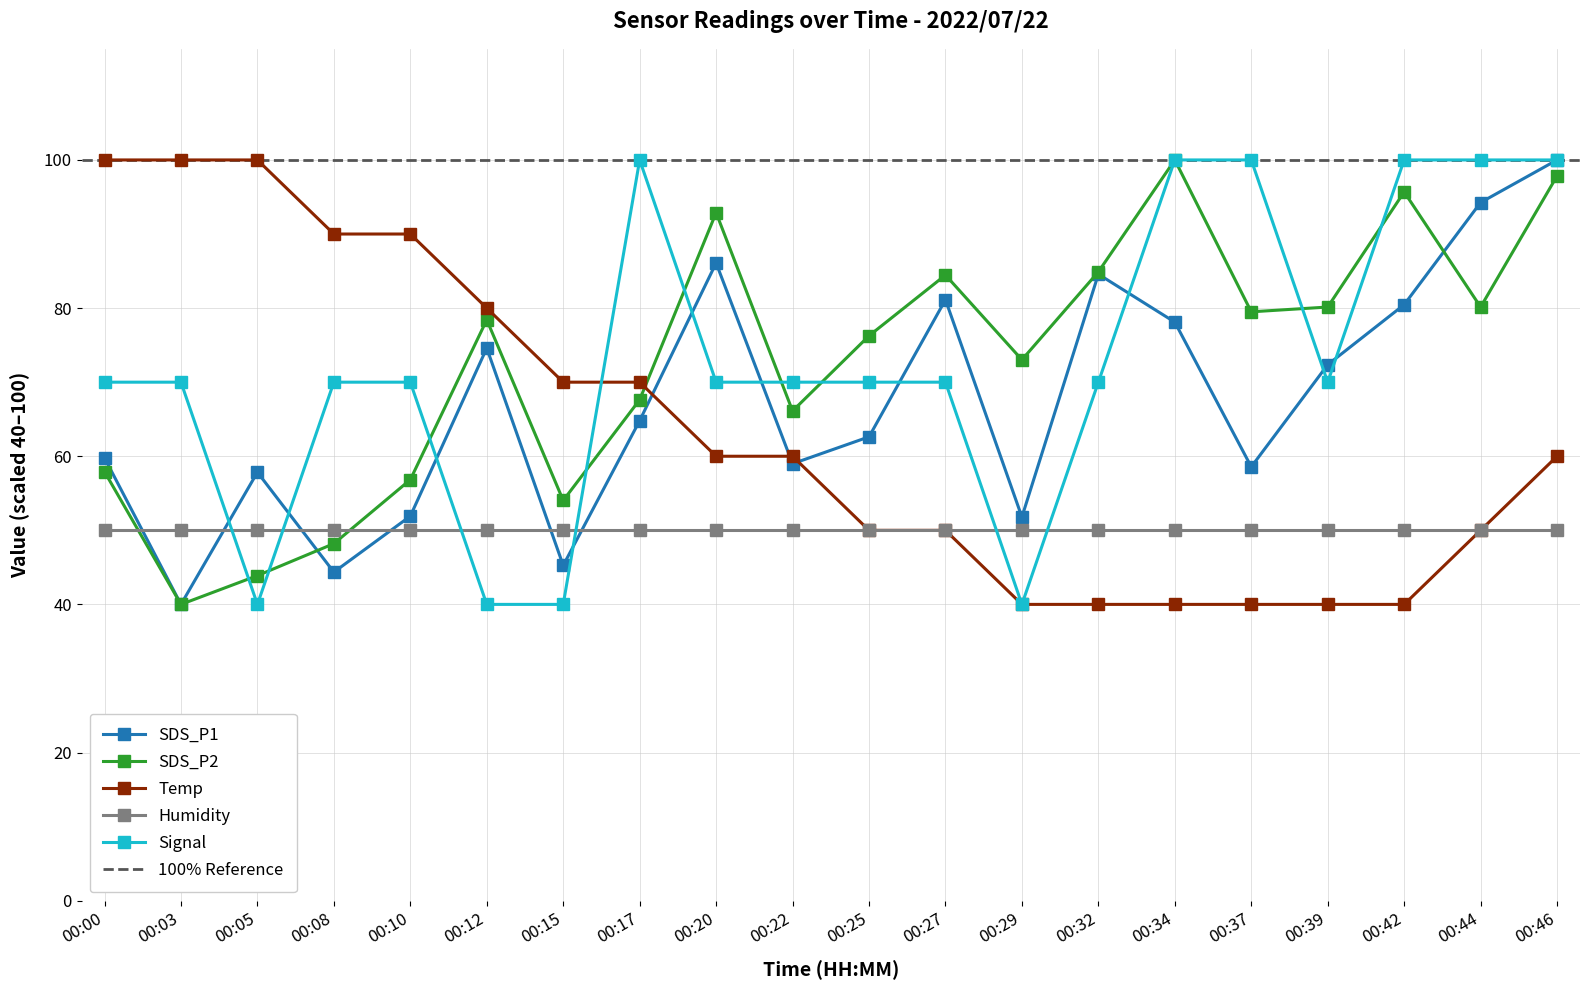

What is the difference between the highest and lowest values at 00:12?

40.0